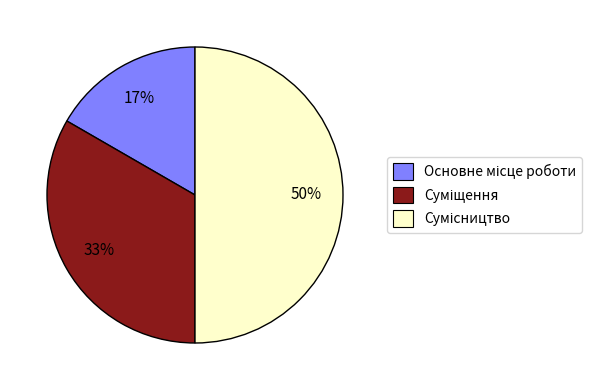

To the nearest percent, what is the average slice percentage?

33%